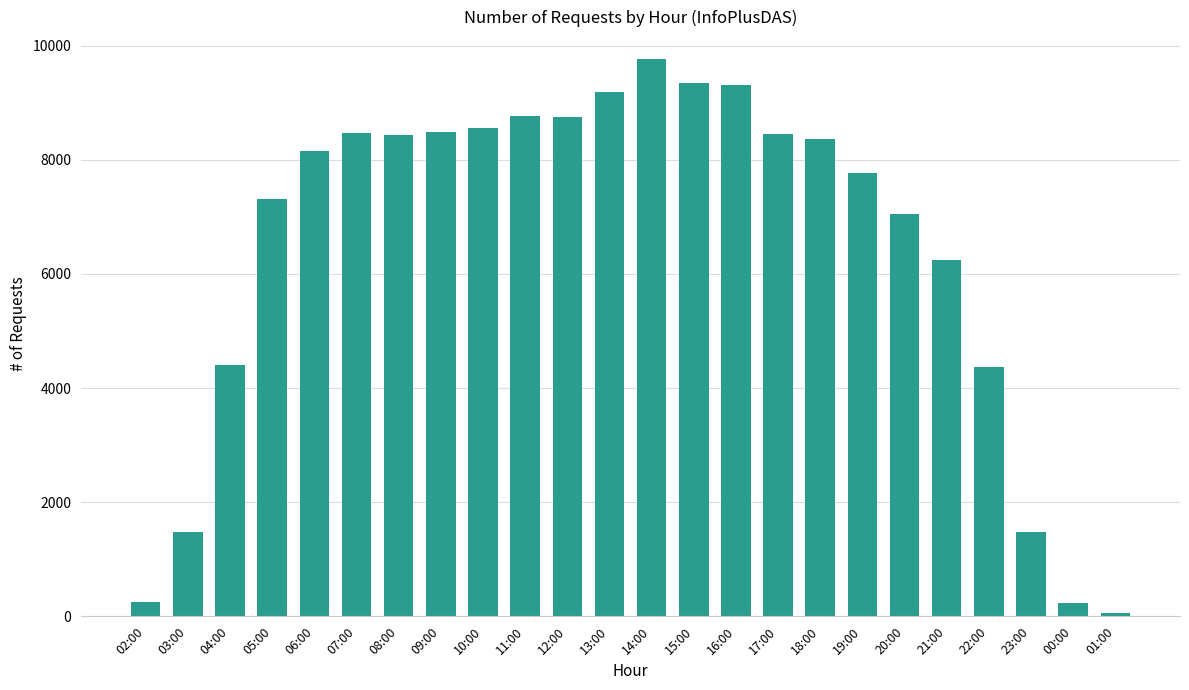

True or false: the data shows 9760 at 14:00.

True